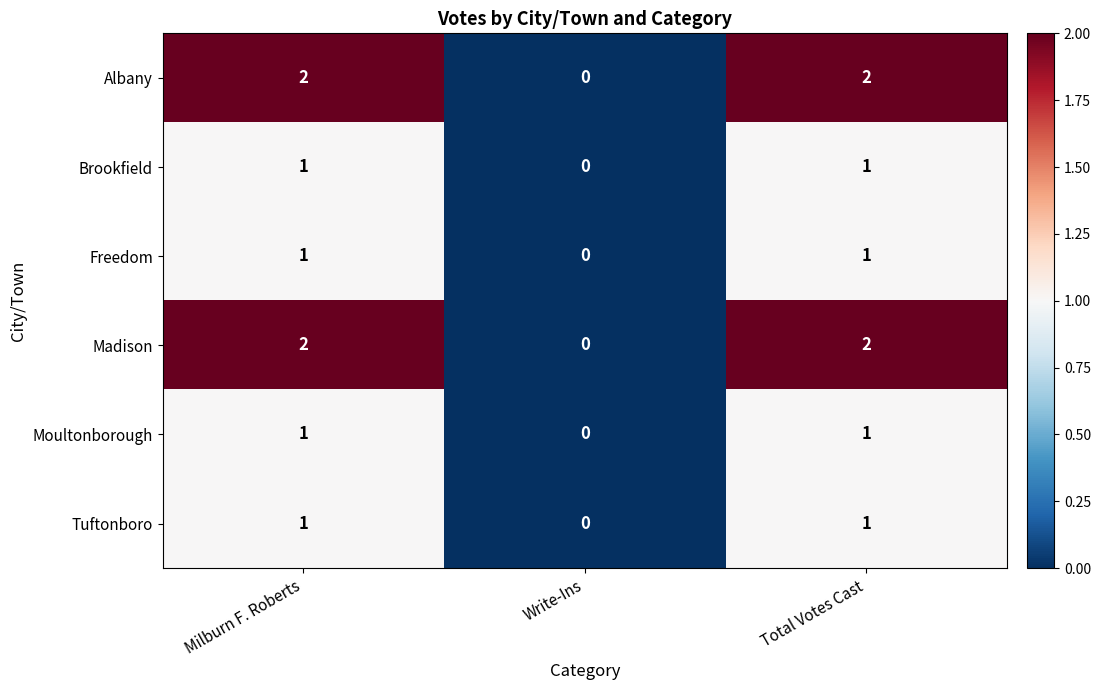

At which category does the chart reach its minimum across all series?

Write-Ins